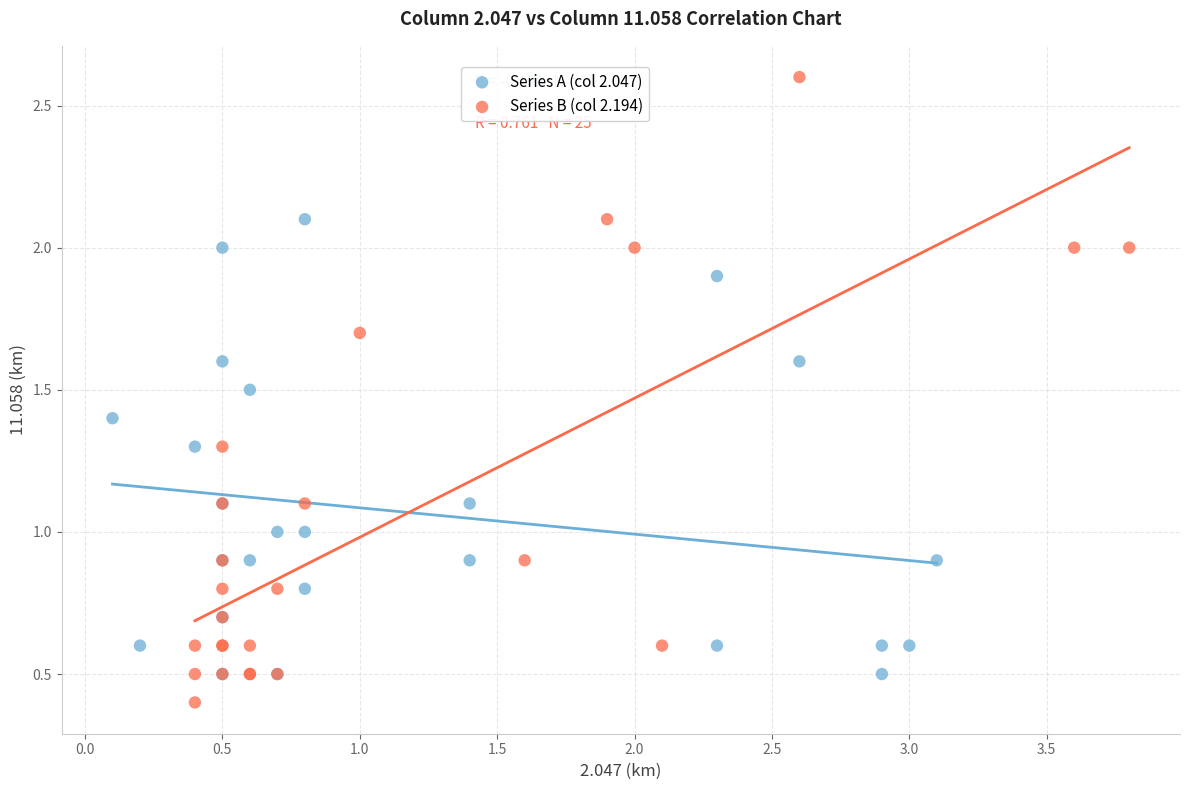

Which series contains the lowest Y value?

Series B (col 2.194)